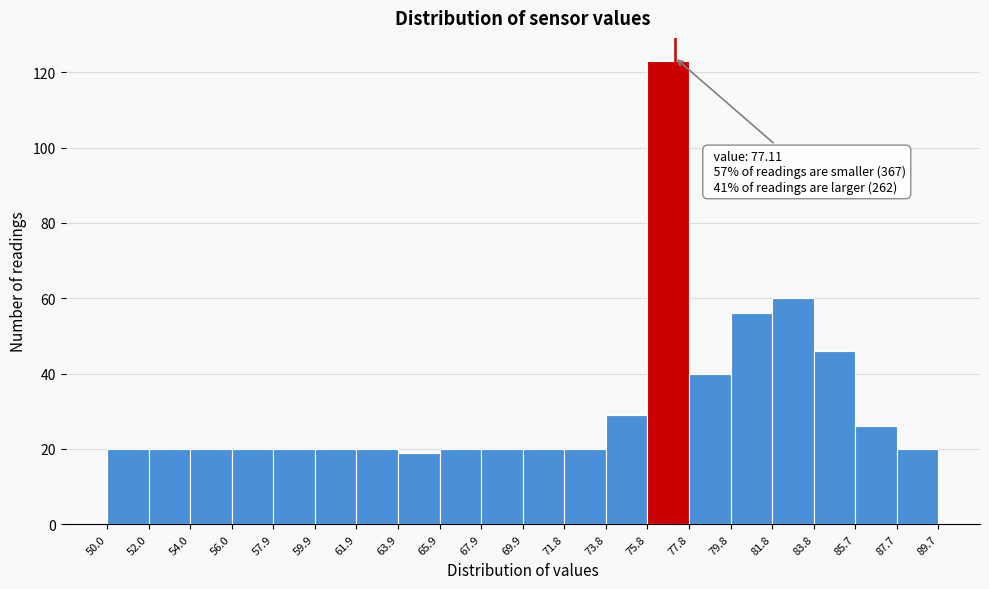

Which range on the x-axis has the tallest bar?

75.8 to 77.8